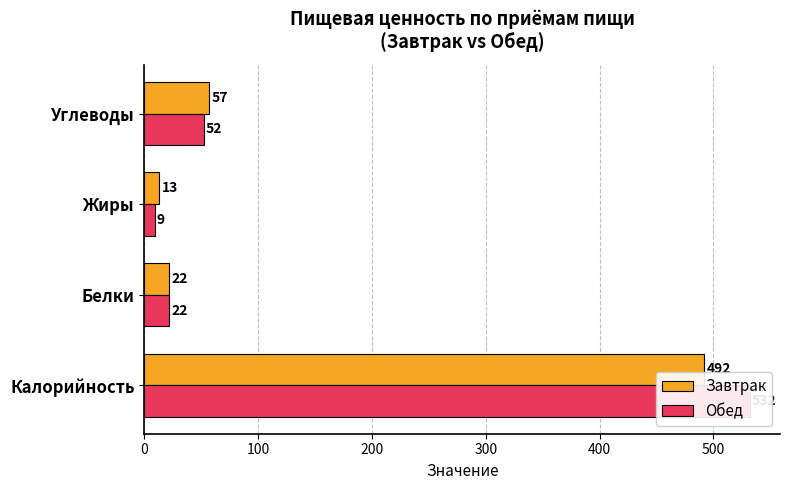

How many values in the Завтрак series exceed 57?

1